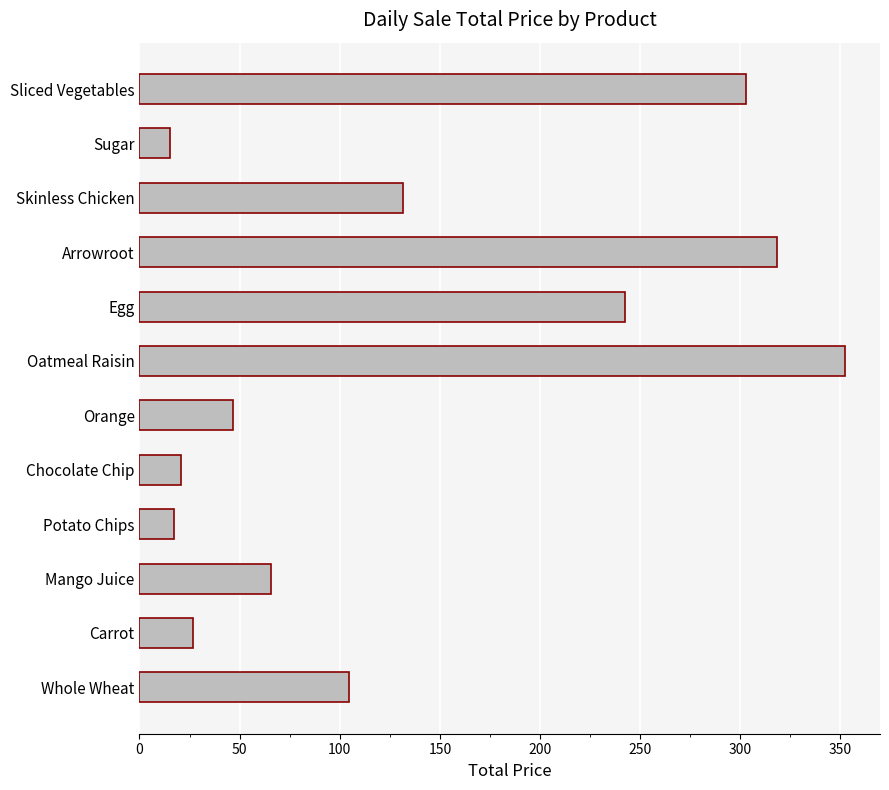

At which label is the value closest to 183?

Skinless Chicken